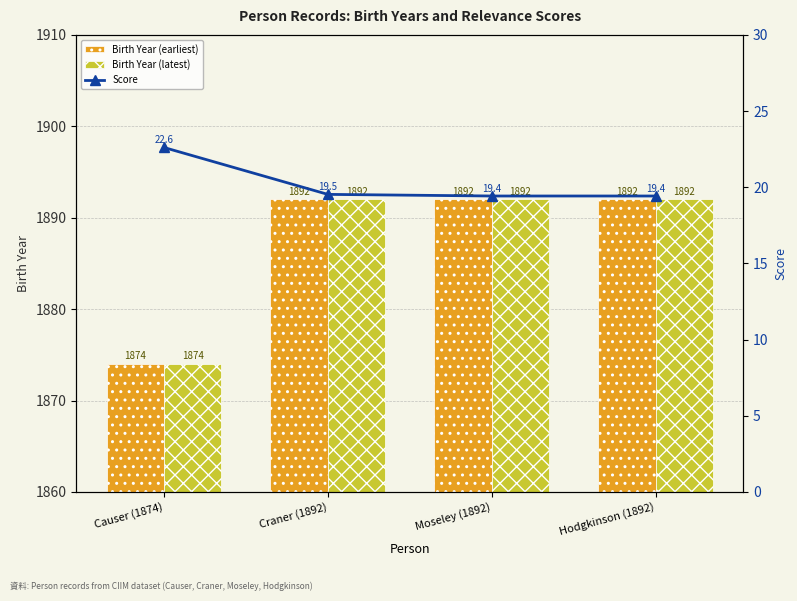

What are all the series names shown in the legend?

Birth Year (earliest), Birth Year (latest), Score